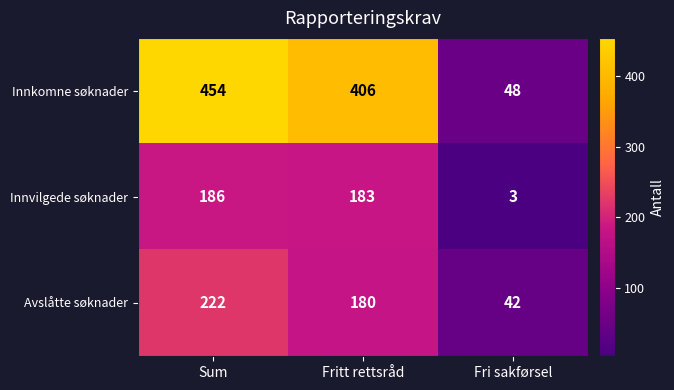

Reading left to right, extract all data points from this chart.

Innkomne søknader: 454	406	48
Innvilgede søknader: 186	183	3
Avslåtte søknader: 222	180	42